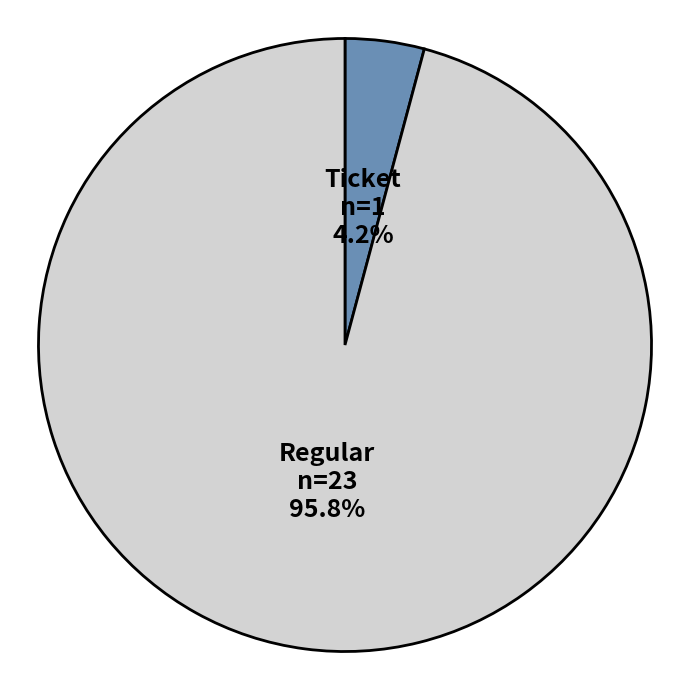

What is the total percentage of Ticket and Regular?

100.0%